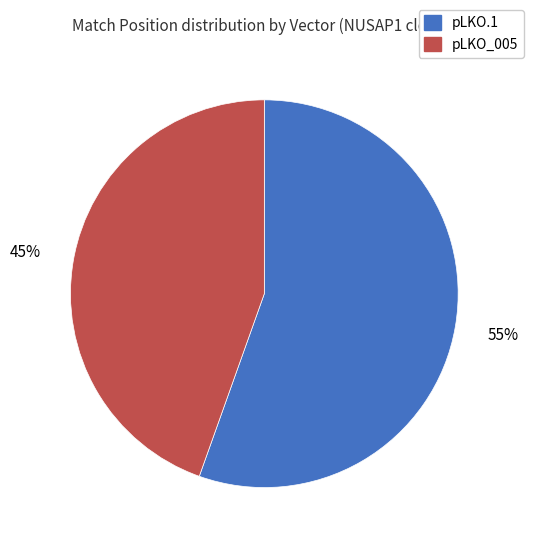

Is there any slice that represents more than half of the pie?

Yes